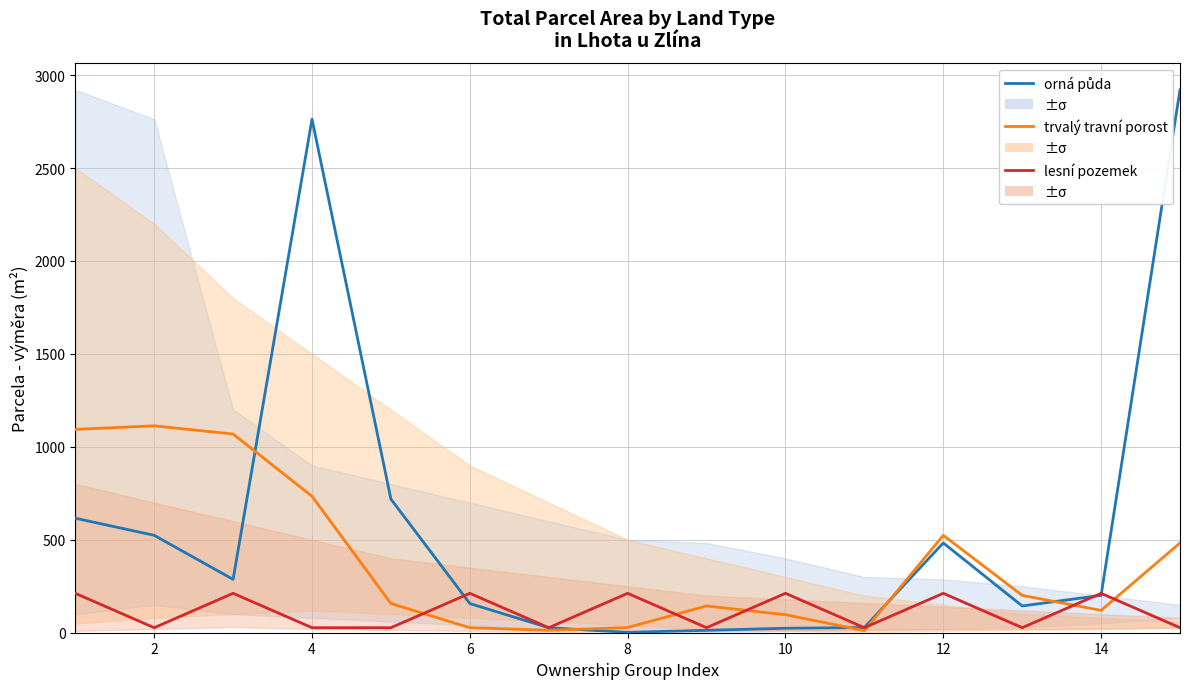

What is the difference between the second highest and minimum values in the lesní pozemek series?

185